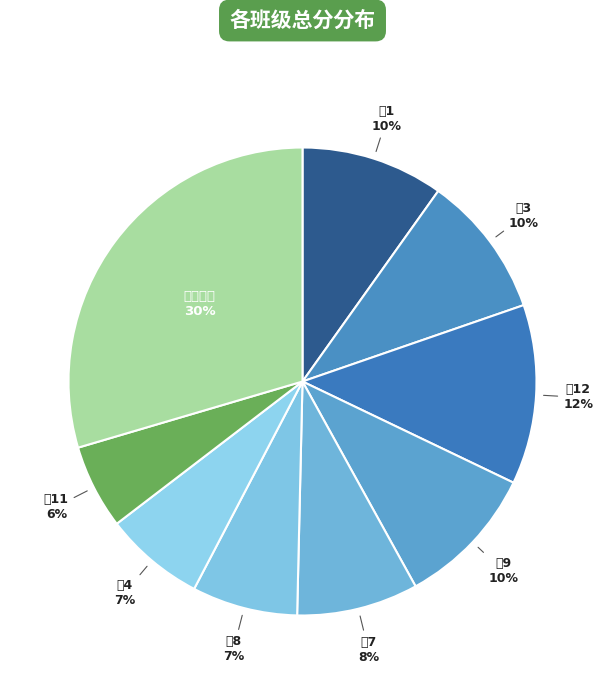

How many slices are in this pie chart?

9